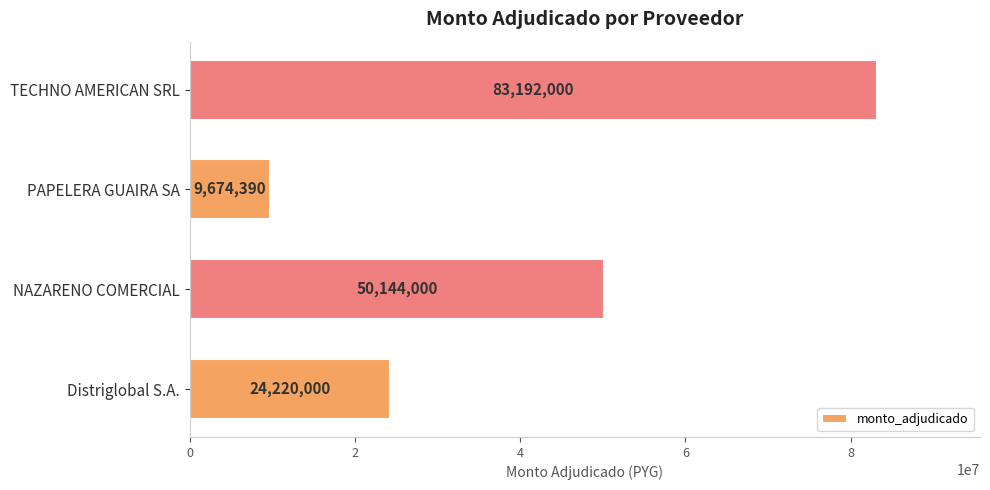

List the labels in order of value, largest first.

TECHNO AMERICAN SRL, NAZARENO COMERCIAL, Distriglobal S.A., PAPELERA GUAIRA SA